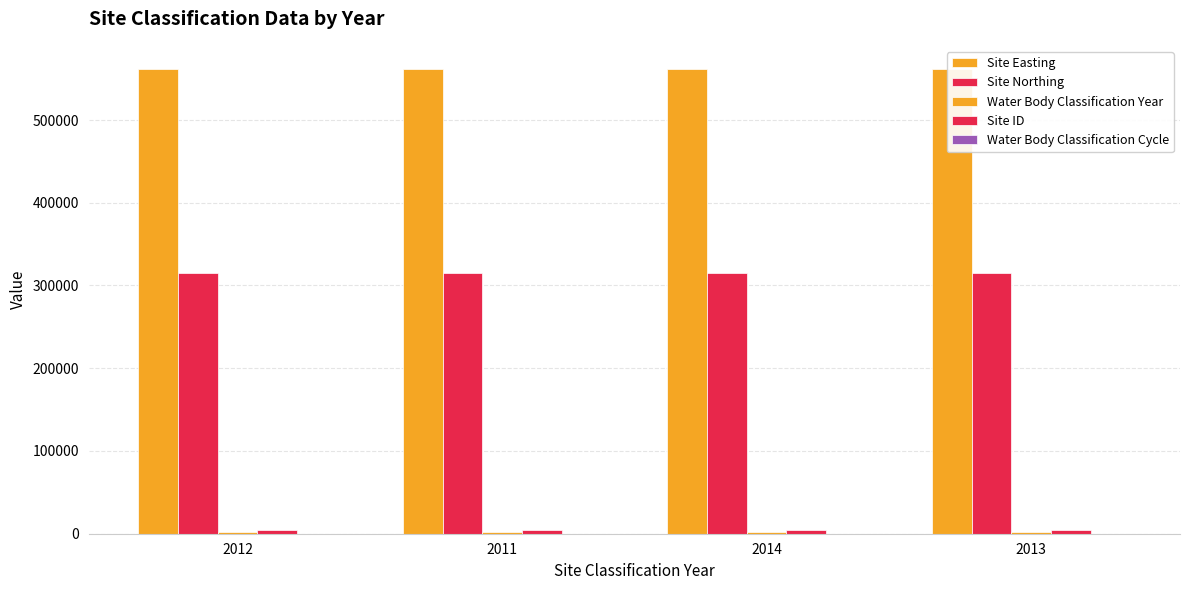

At how many categories does at least one series exceed 42078?

4